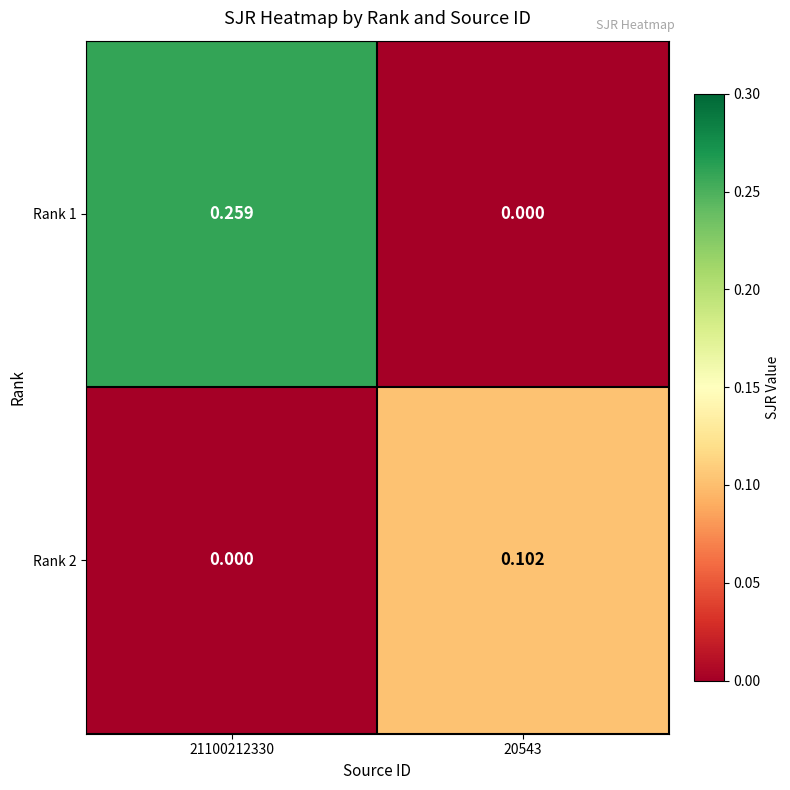

How many distinct data groups are displayed?

2